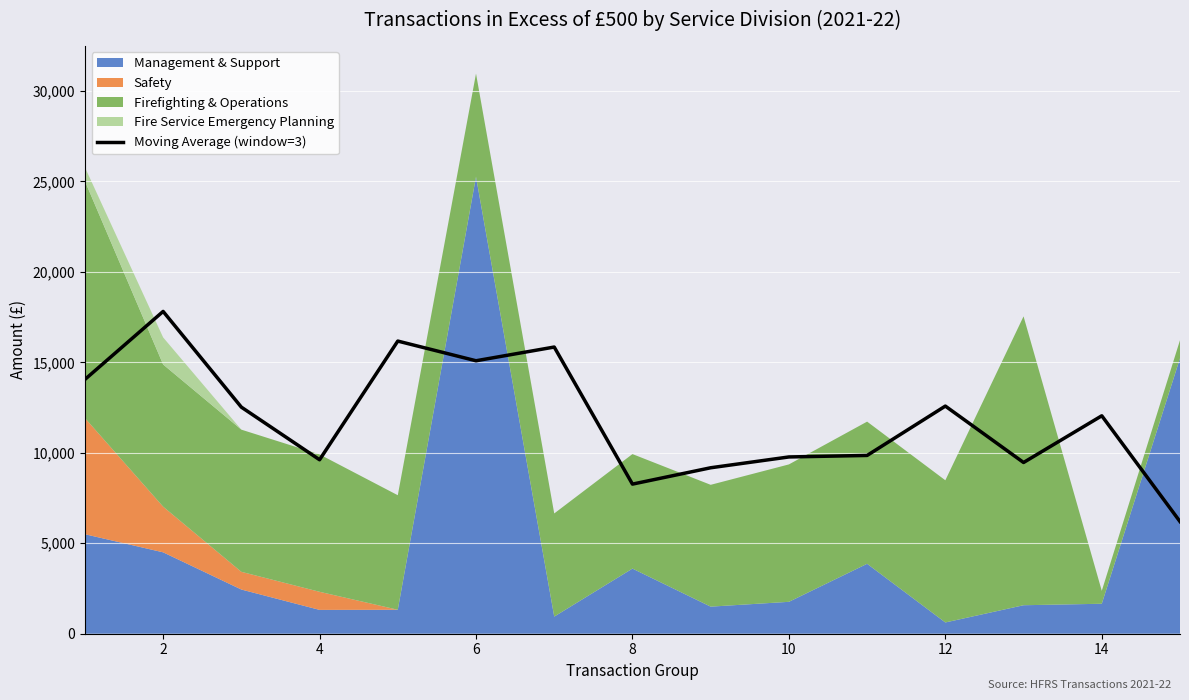

The value at 0 is 9440.4. True or false?

False